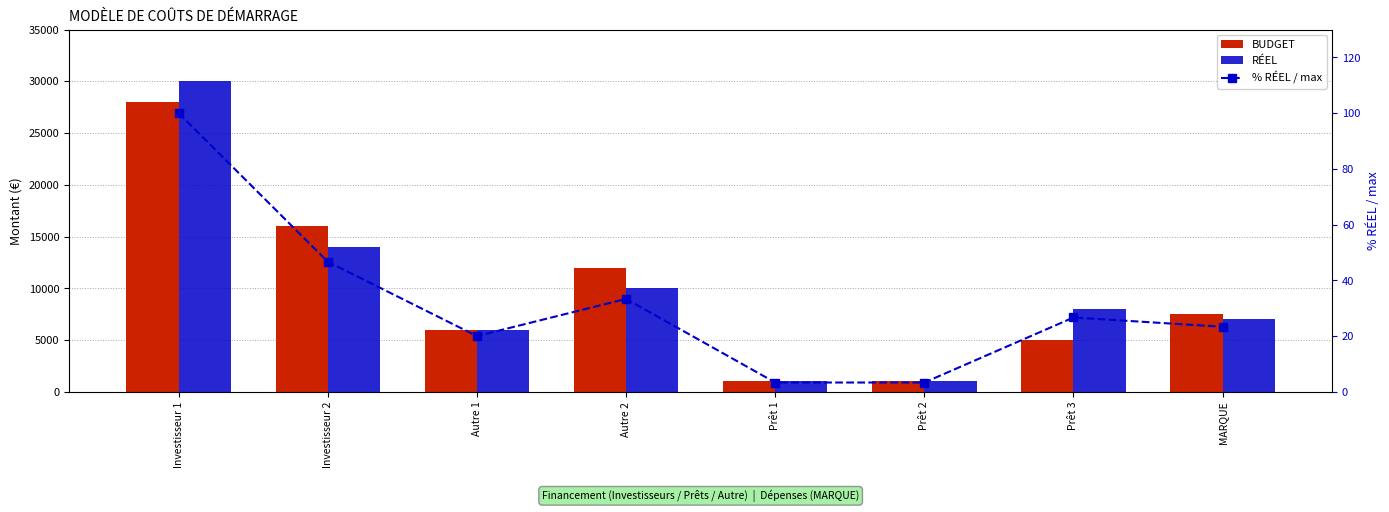

List the series in order of their peak value, highest first.

RÉEL, BUDGET, % RÉEL / max